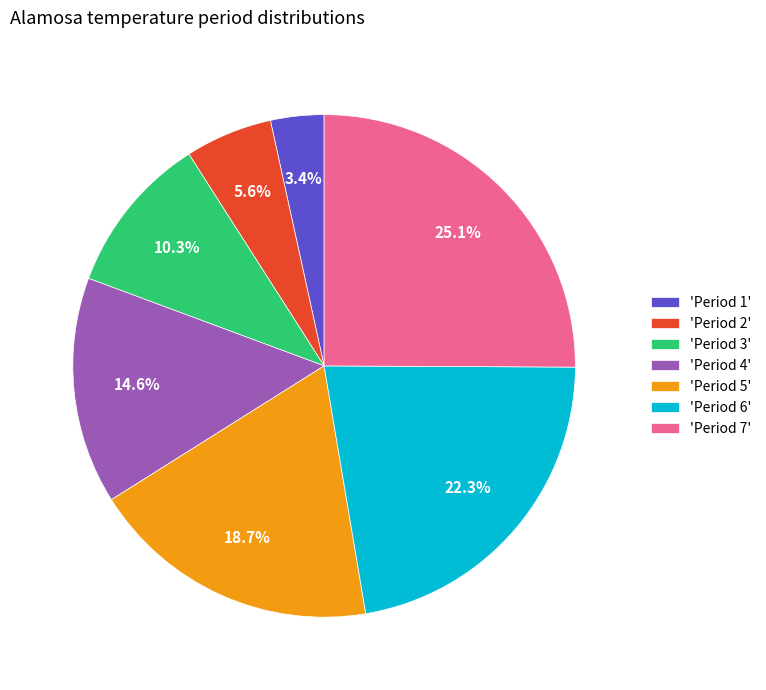

Which category has the biggest portion of the pie?

'Period 7'